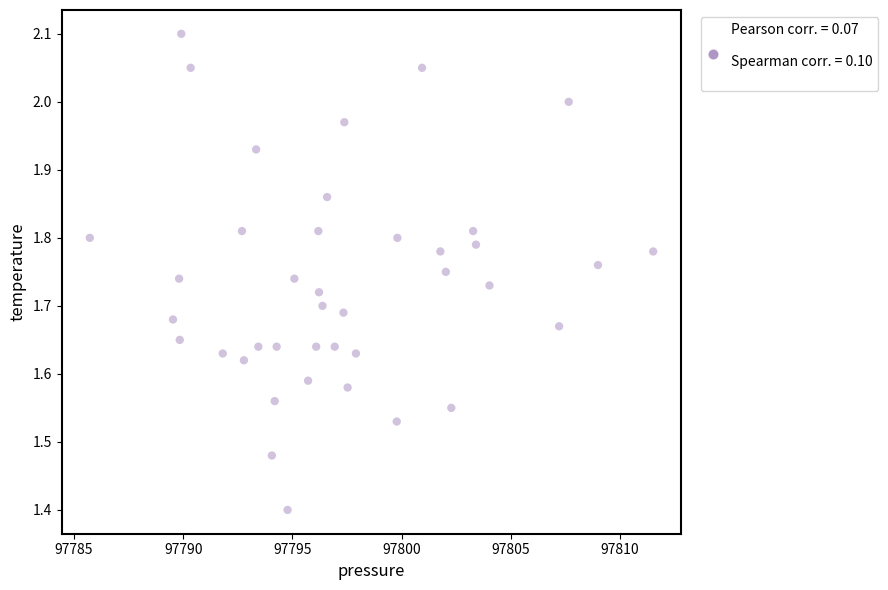

What Y value in the scatter plot is closest to 1?

1.4